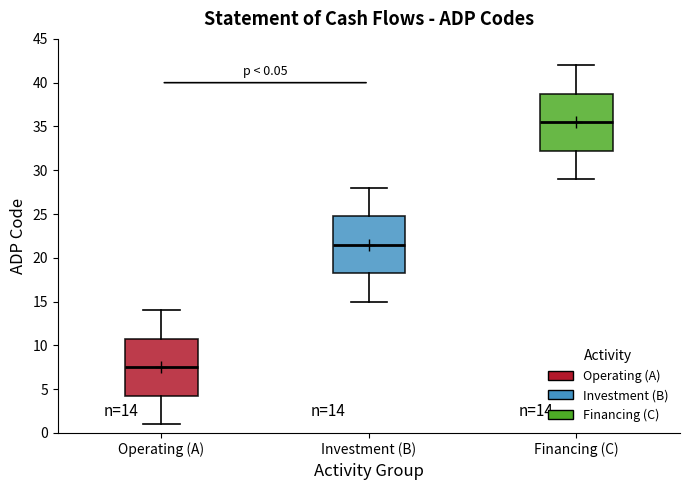

Which box's median line is the highest?

Financing (C)